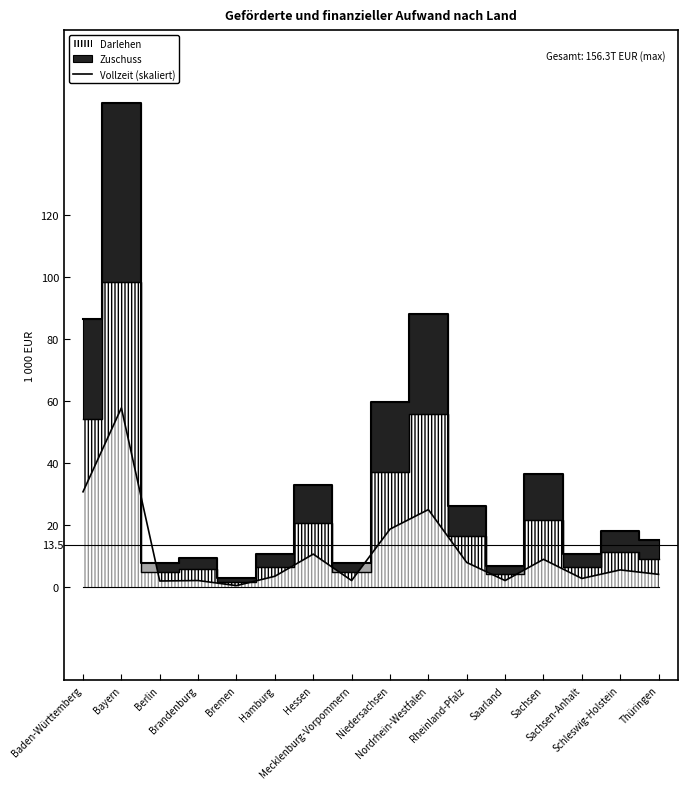

What is the sum of all values?

185433.1